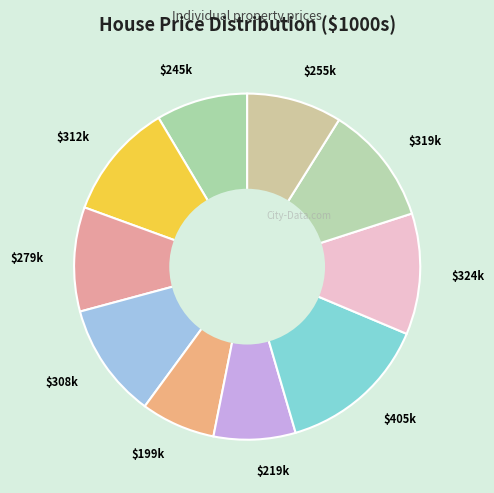

The $199k slice represents 7% of the pie. True or false?

True